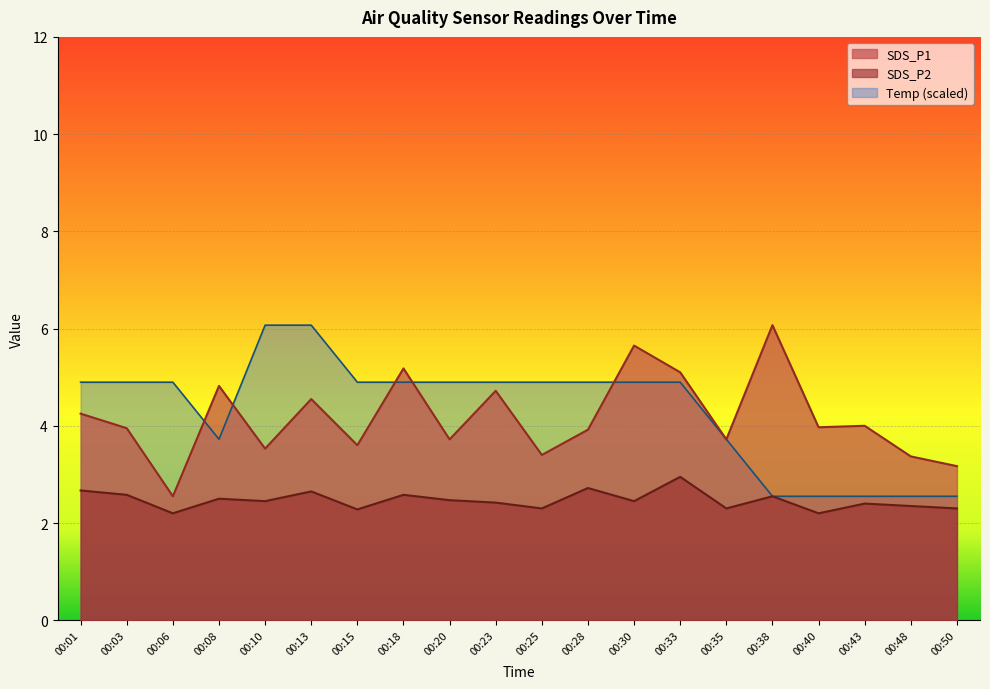

Reading left to right, transcribe all the data shown in this chart.

SDS_P1: 00:01=4.2	00:03=4.0	00:06=2.5	00:08=4.8	00:10=3.5	00:13=4.5	00:15=3.6	00:18=5.2	00:20=3.7	00:23=4.7	00:25=3.4	00:28=3.9	00:30=5.7	00:33=5.1	00:35=3.7	00:38=6.1	00:40=4.0	00:43=4.0	00:48=3.4	00:50=3.2
SDS_P2: 00:01=2.7	00:03=2.6	00:06=2.2	00:08=2.5	00:10=2.5	00:13=2.6	00:15=2.3	00:18=2.6	00:20=2.5	00:23=2.4	00:25=2.3	00:28=2.7	00:30=2.5	00:33=3.0	00:35=2.3	00:38=2.5	00:40=2.2	00:43=2.4	00:48=2.4	00:50=2.3
Temp: 00:01=4.9	00:03=4.9	00:06=4.9	00:08=3.7	00:10=6.1	00:13=6.1	00:15=4.9	00:18=4.9	00:20=4.9	00:23=4.9	00:25=4.9	00:28=4.9	00:30=4.9	00:33=4.9	00:35=3.7	00:38=2.5	00:40=2.5	00:43=2.5	00:48=2.5	00:50=2.5